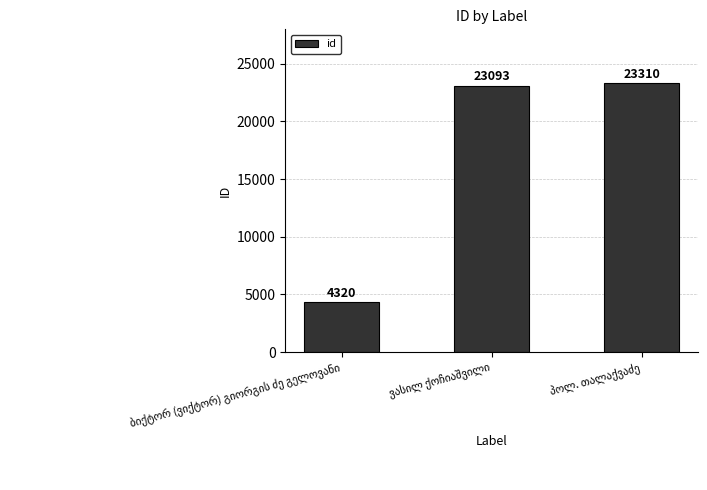

What is the average value?

16908